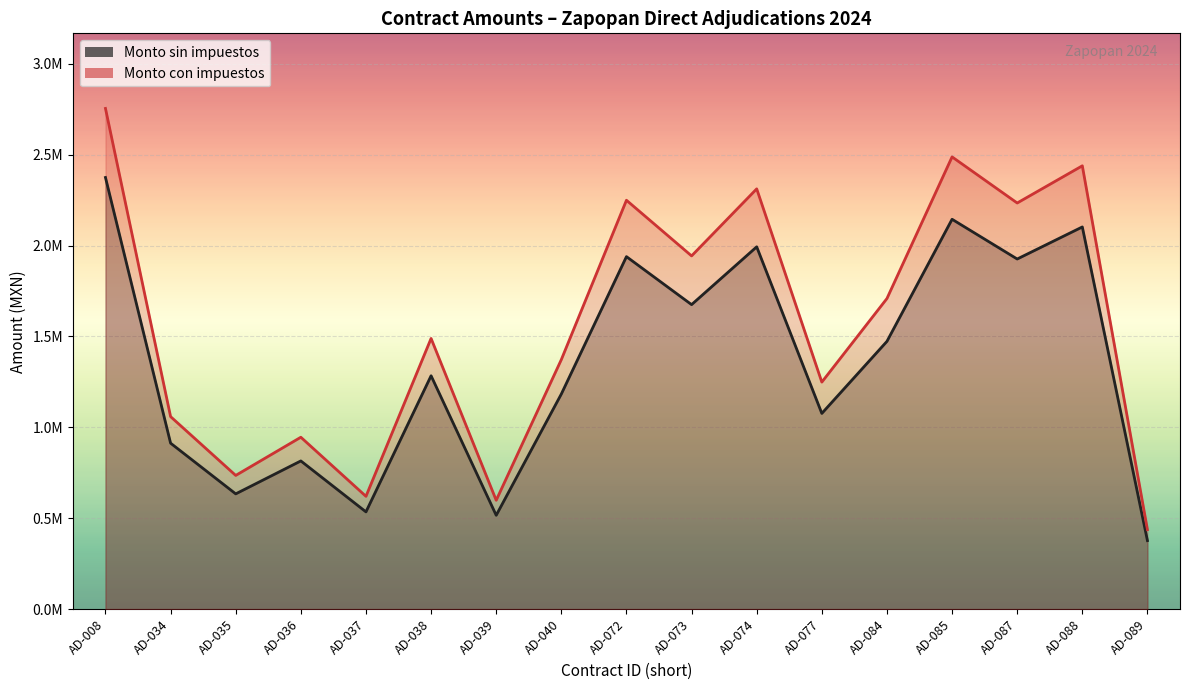

The value of Monto con impuestos at AD-087 is 3920157.0. True or false?

False